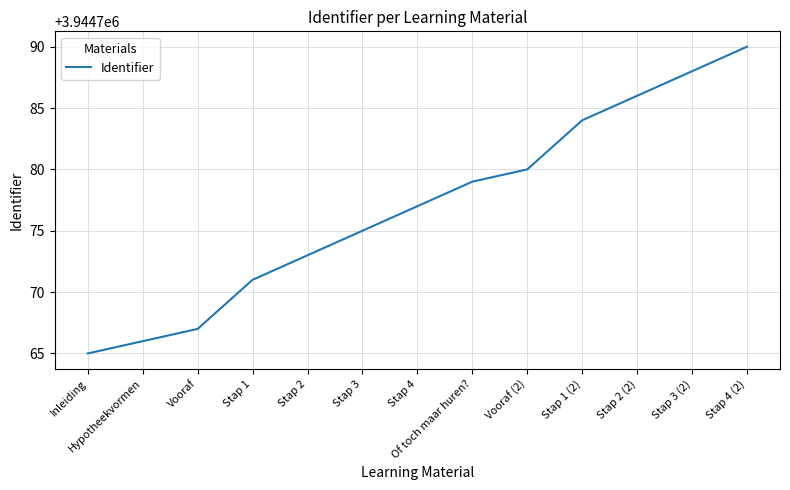

Rank the categories by value from highest to lowest.

Stap 4 (2), Stap 3 (2), Stap 2 (2), Stap 1 (2), Vooraf (2), Of toch maar huren?, Stap 4, Stap 3, Stap 2, Stap 1, Vooraf, Hypotheekvormen, Inleiding